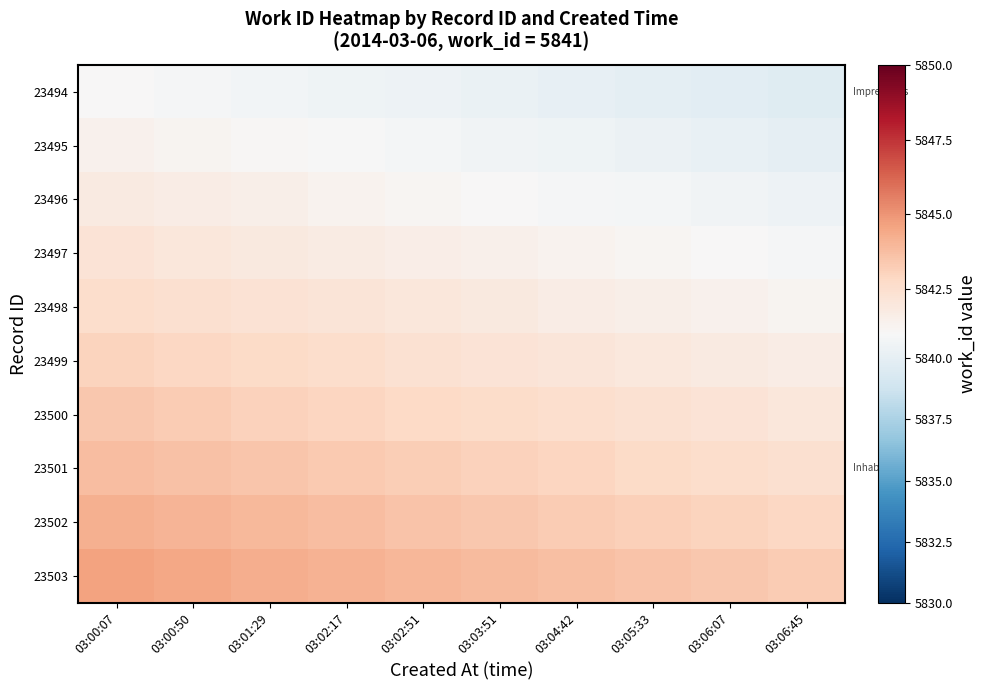

At which category does the chart reach its peak across all series?

03:00:07